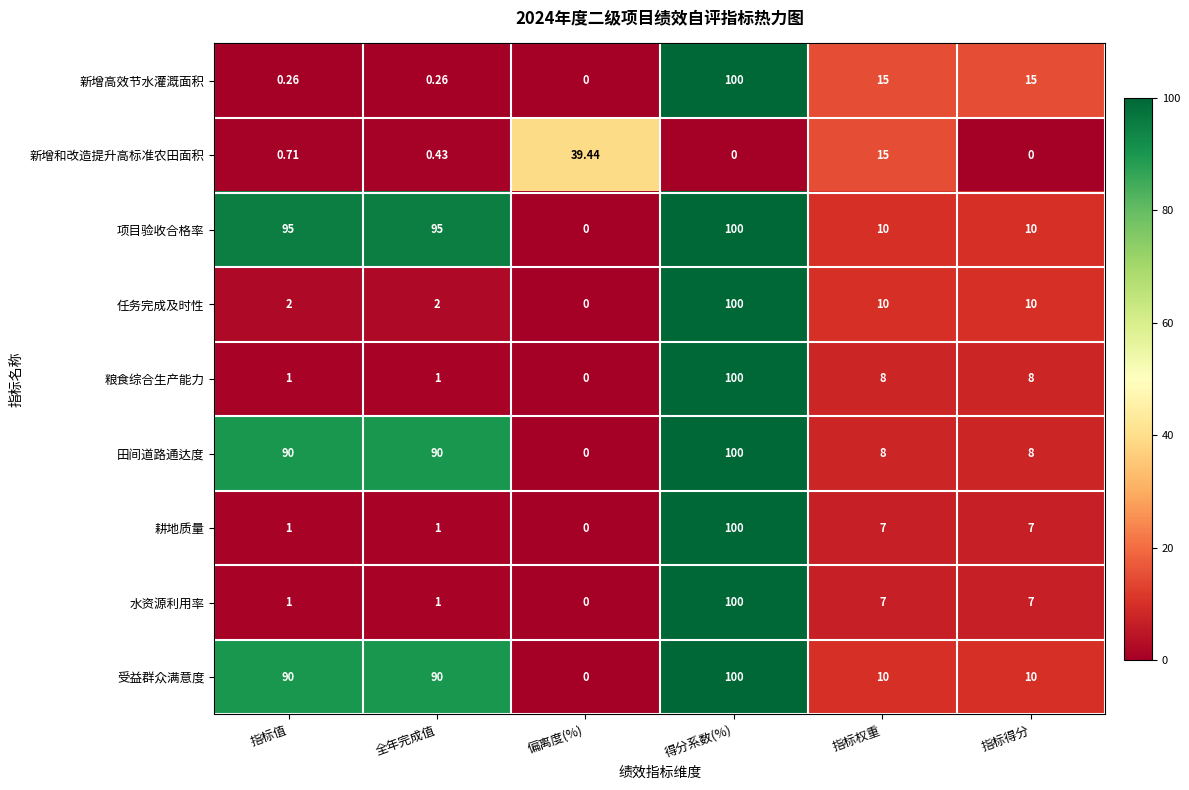

Count the number of categories in the chart.

6